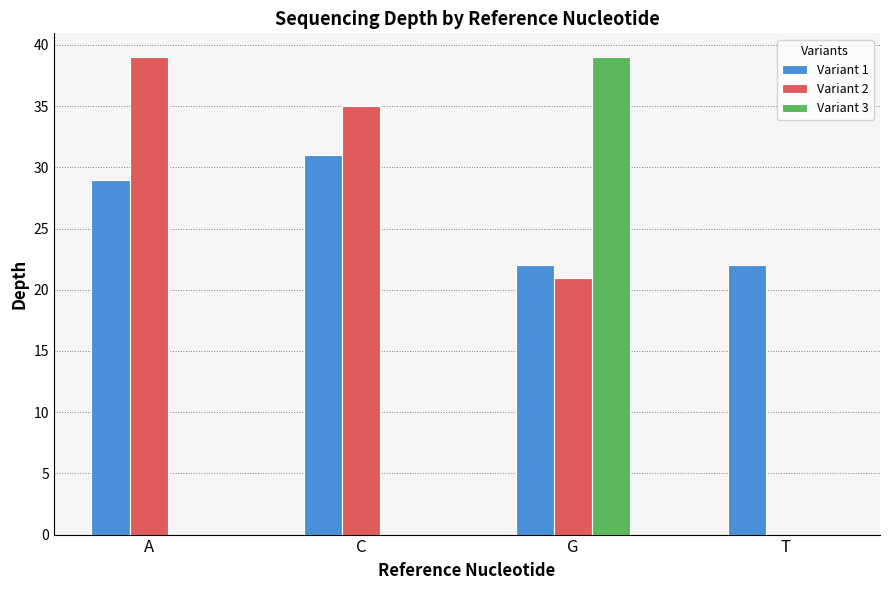

Is the value of Variant 3 at G greater than the value of Variant 2 at C?

Yes